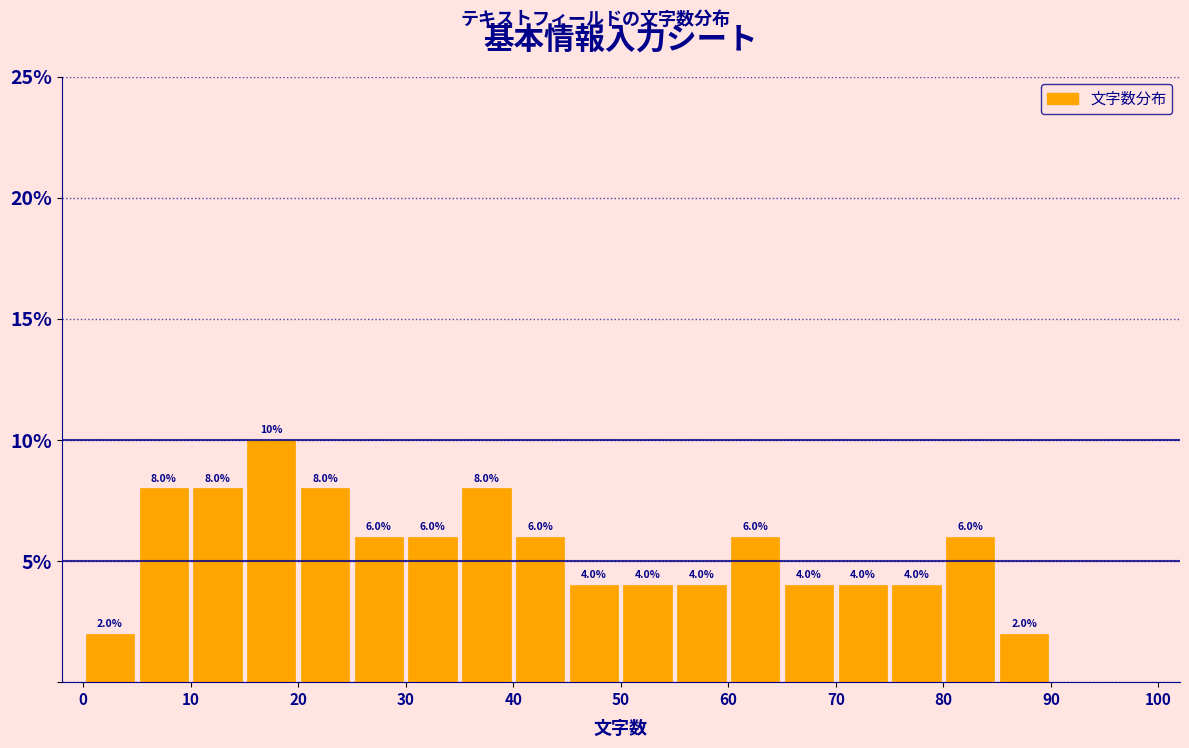

Over which range of the x-axis is the bar tallest?

15 to 20